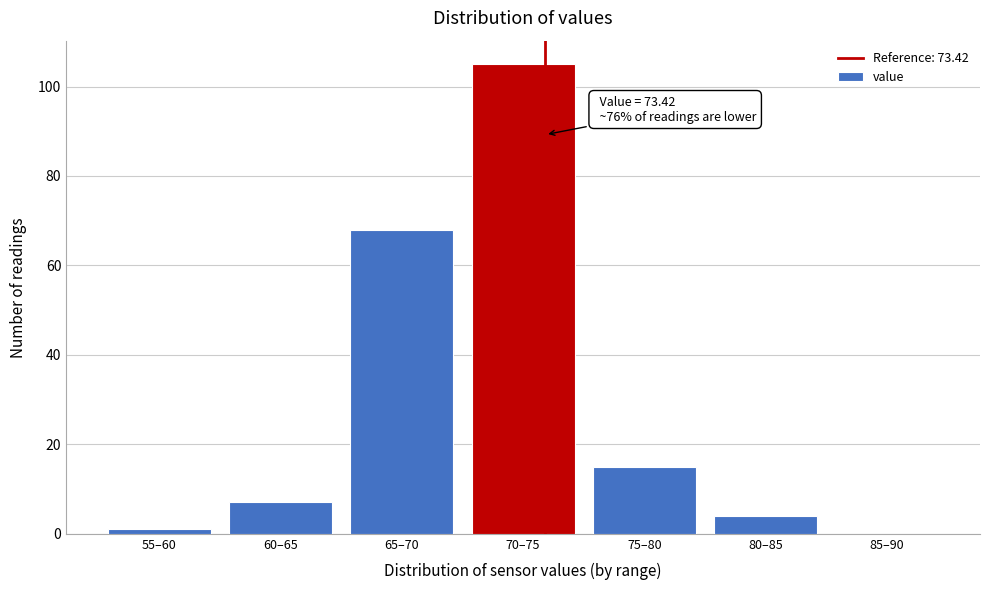

Reading right to left, what are all the values shown in this chart?

85–90=0	80–85=4	75–80=15	70–75=105	65–70=68	60–65=7	55–60=1